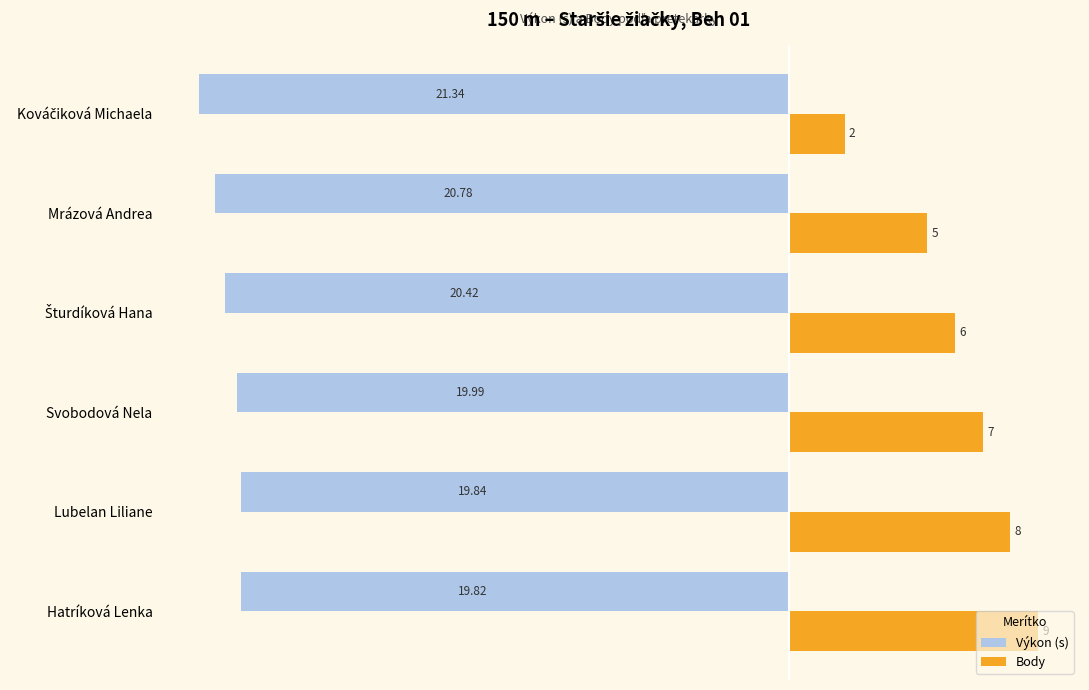

What are all the series names shown in the legend?

Výkon (s), Body